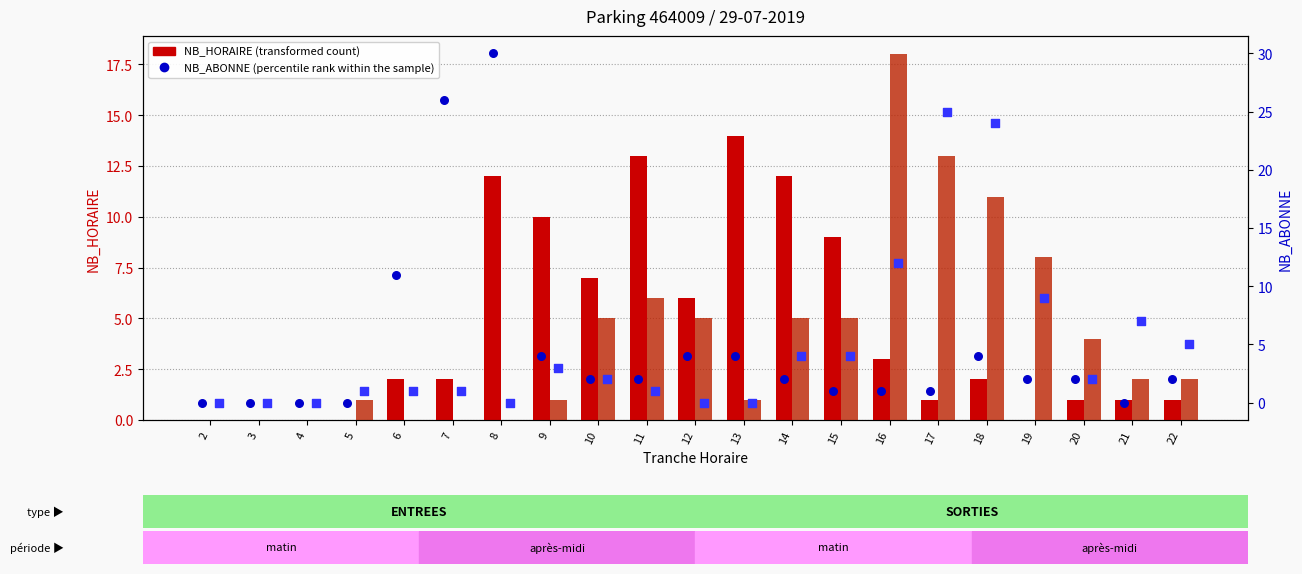

Is the value of SORTIES NB_ABONNE (percentile rank) at 5 greater than the value of ENTREES NB_ABONNE (percentile rank) at 6?

No